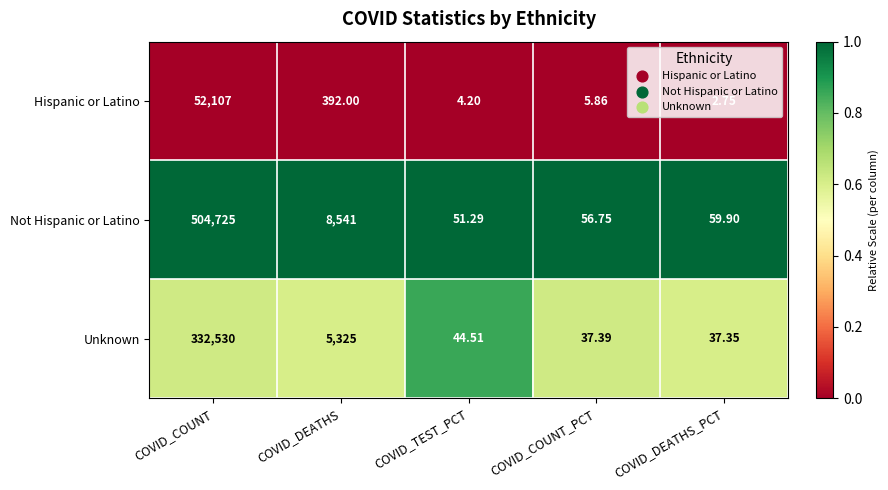

Which series has the largest total across all categories?

Not Hispanic or Latino